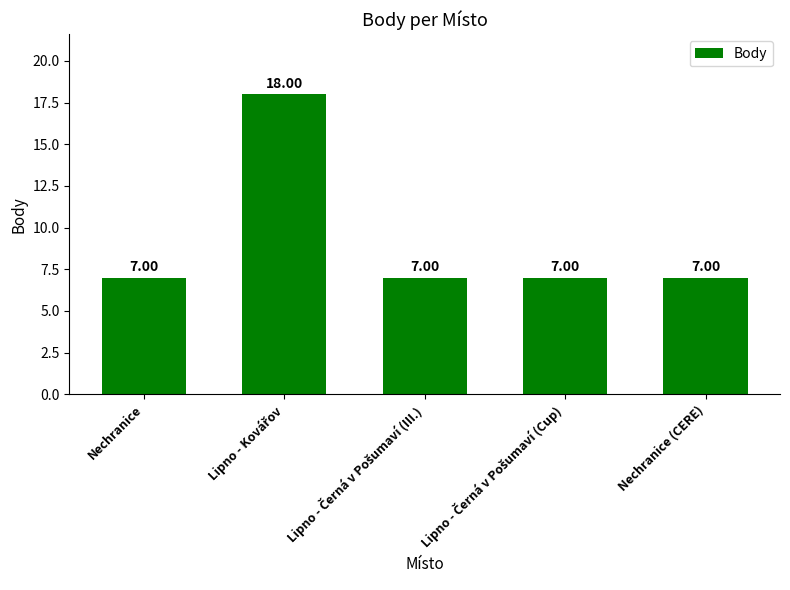

Approximately how many times larger is the value at Nechranice (CERE) compared to Nechranice?

1.0